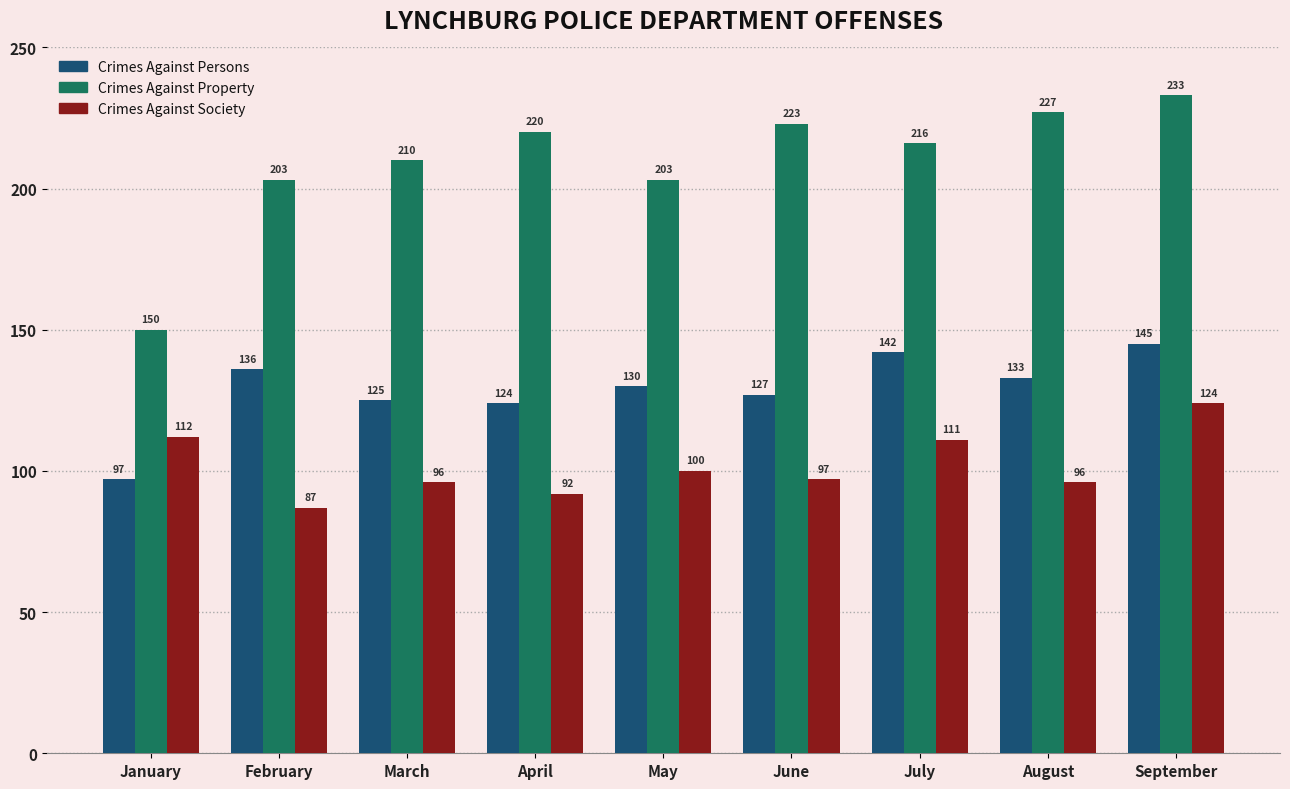

At which label does Crimes Against Property reach its minimum?

January